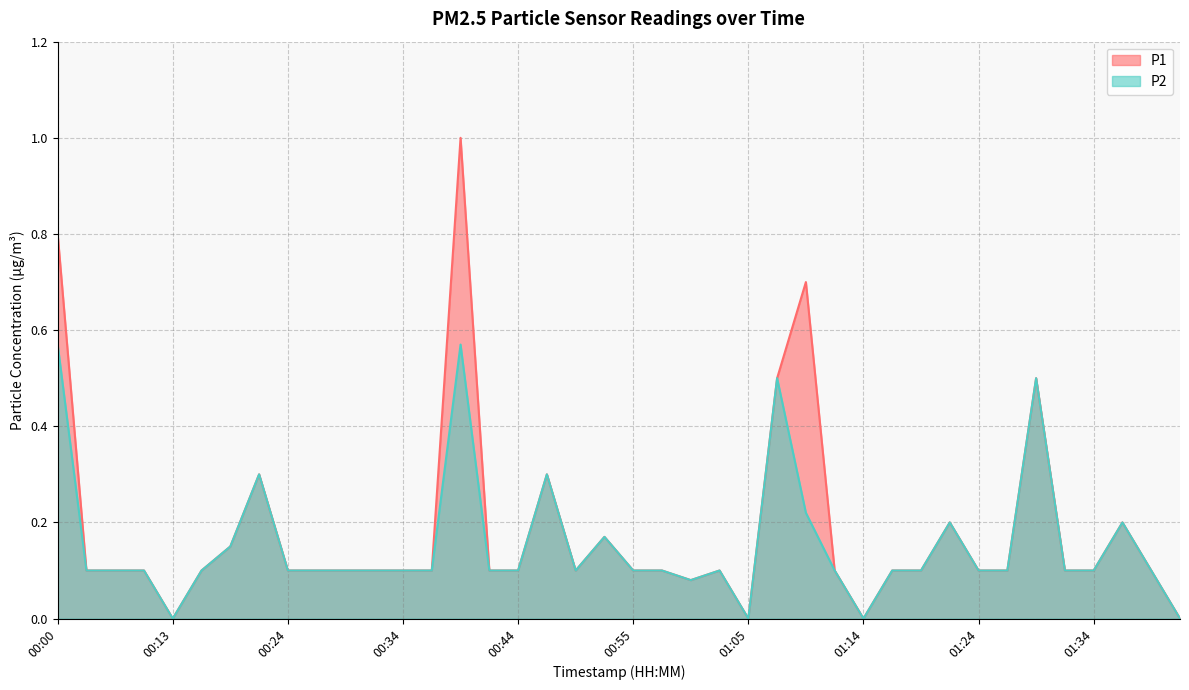

What is the total value across all series at 00:03?

0.2